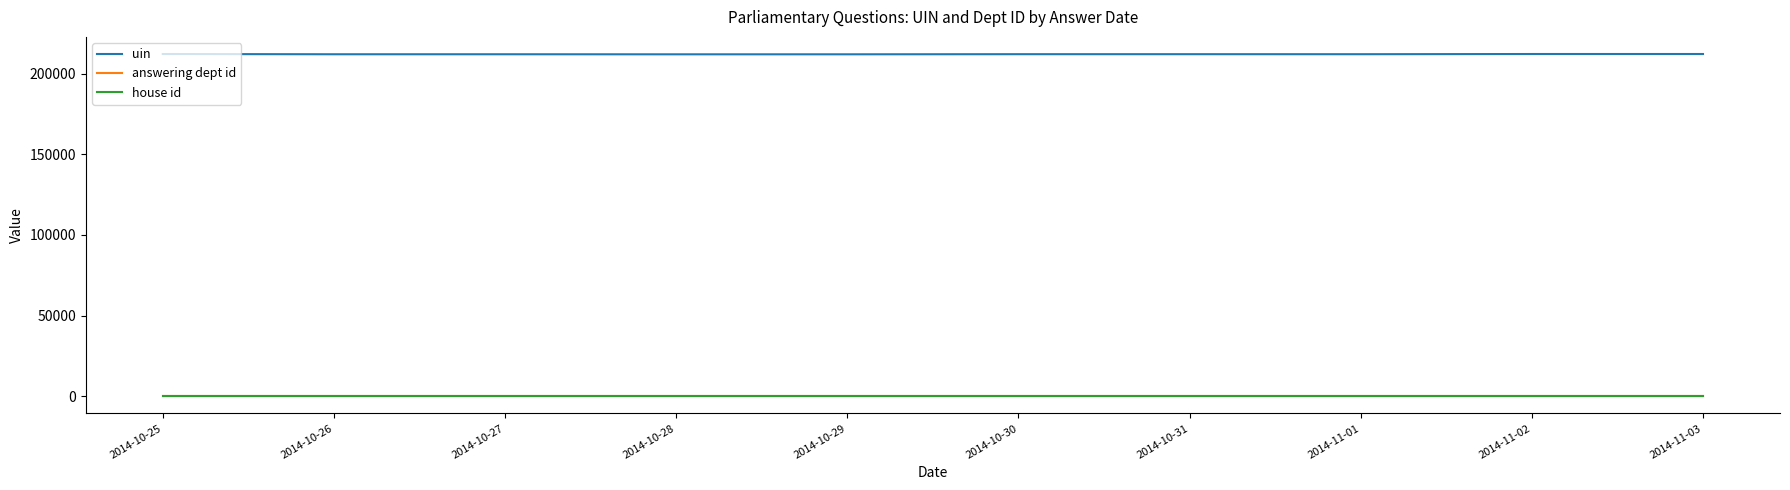

What value does the uin series have at 2014-10-26, to the nearest 10?

211980